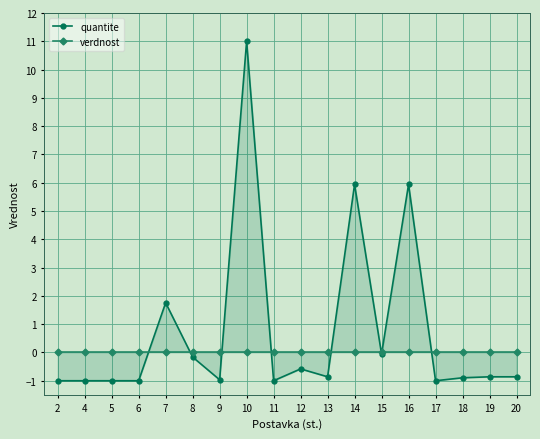

List the series in order of their overall mean, highest first.

quantite, verdnost